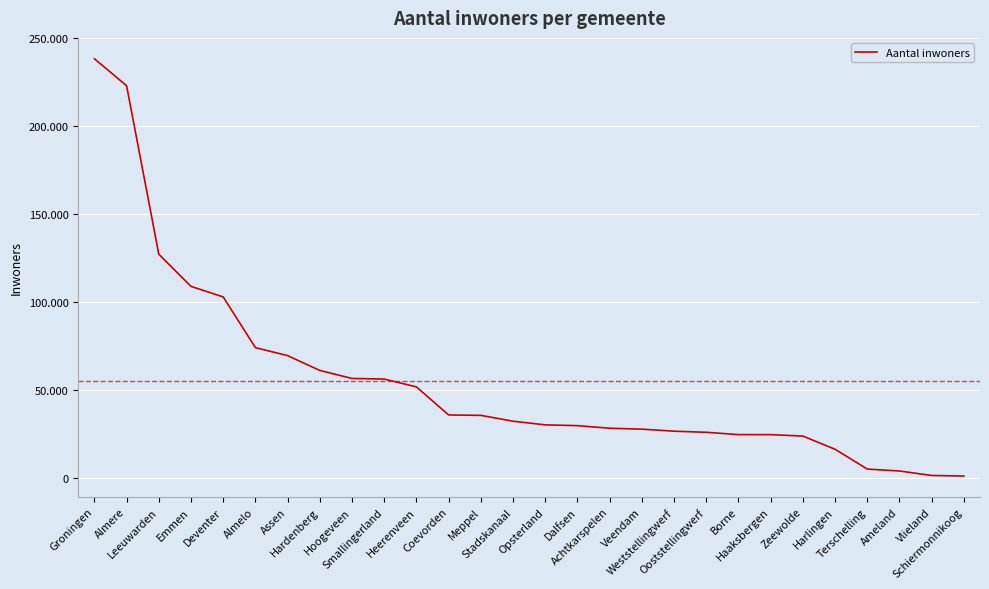

List the labels in order of value, smallest first.

Schiermonnikoog, Vlieland, Ameland, Terschelling, Harlingen, Zeewolde, Haaksbergen, Borne, Ooststellingwerf, Weststellingwerf, Veendam, Achtkarspelen, Dalfsen, Opsterland, Stadskanaal, Meppel, Coevorden, Heerenveen, Smallingerland, Hoogeveen, Hardenberg, Assen, Almelo, Deventer, Emmen, Leeuwarden, Almere, Groningen